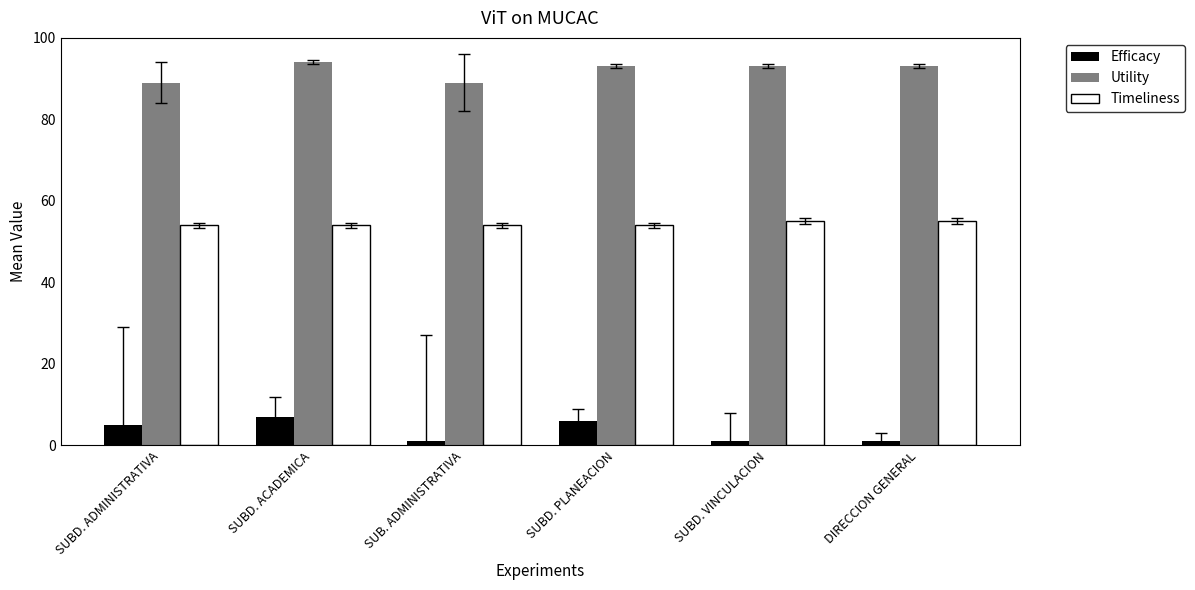

What is the difference between the second highest and second lowest values in the Utility series?

4